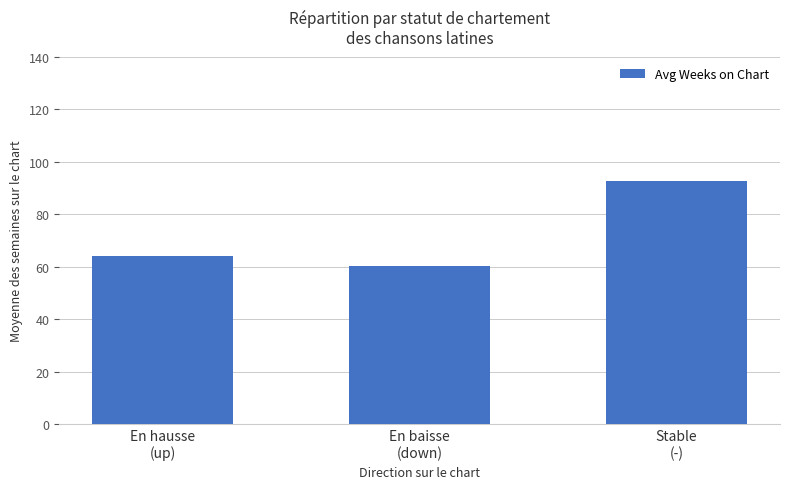

At which label does the data first exceed 64?

En hausse
(up)